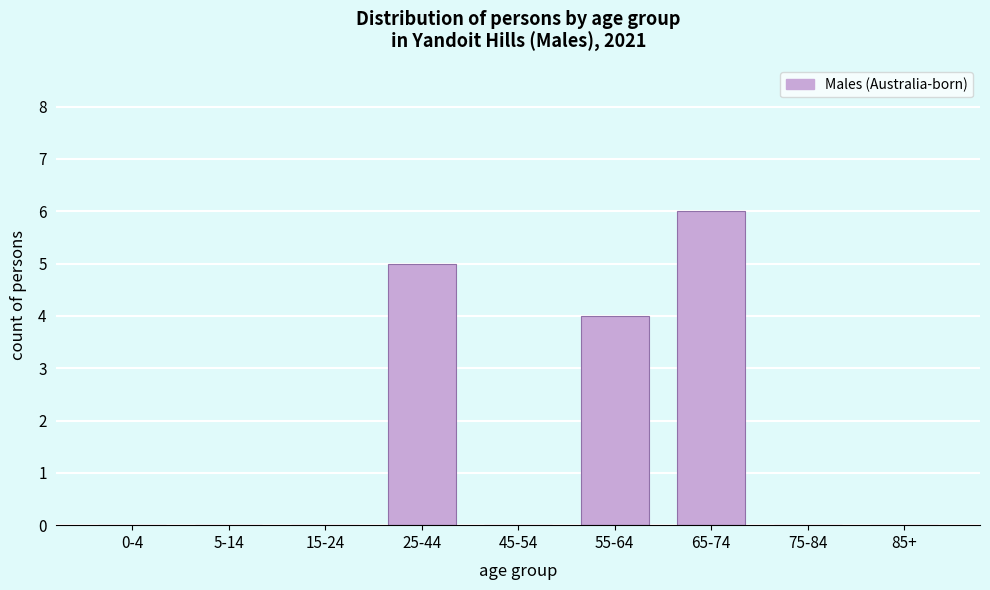

Reading right to left, transcribe all the data shown in this chart.

85+=0	75-84=0	65-74=6	55-64=4	45-54=0	25-44=5	15-24=0	5-14=0	0-4=0